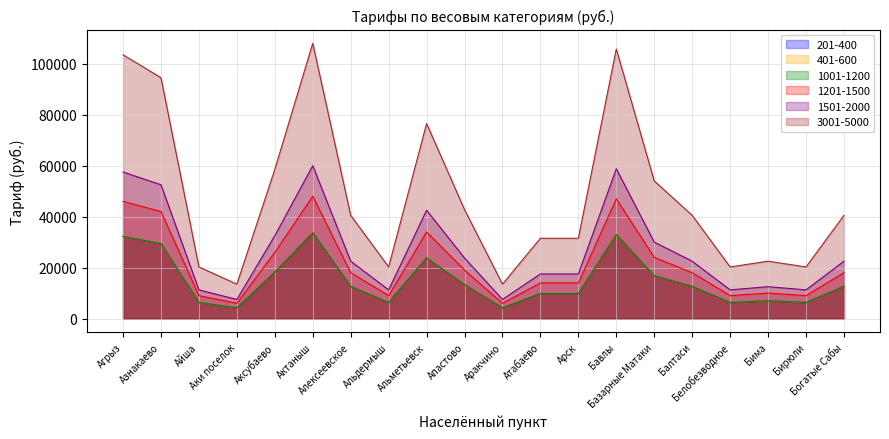

What is the highest value of the 1001-1200 series?

33600